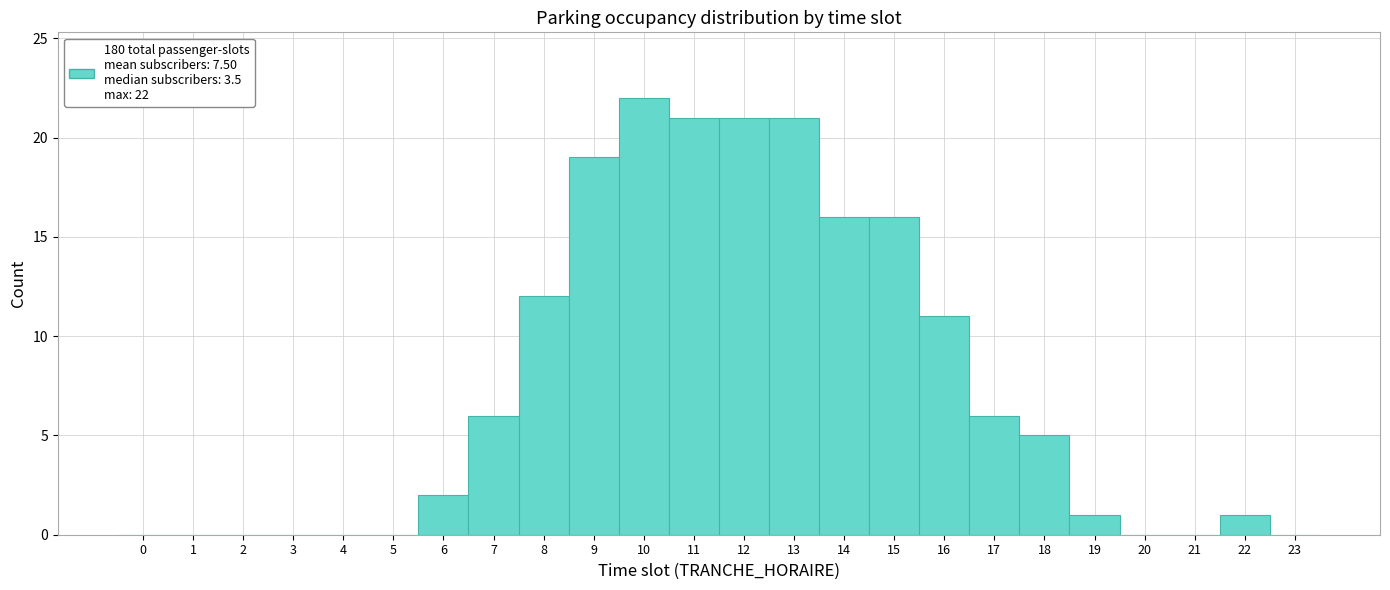

Over which range of the x-axis is the bar tallest?

9.5 to 10.5